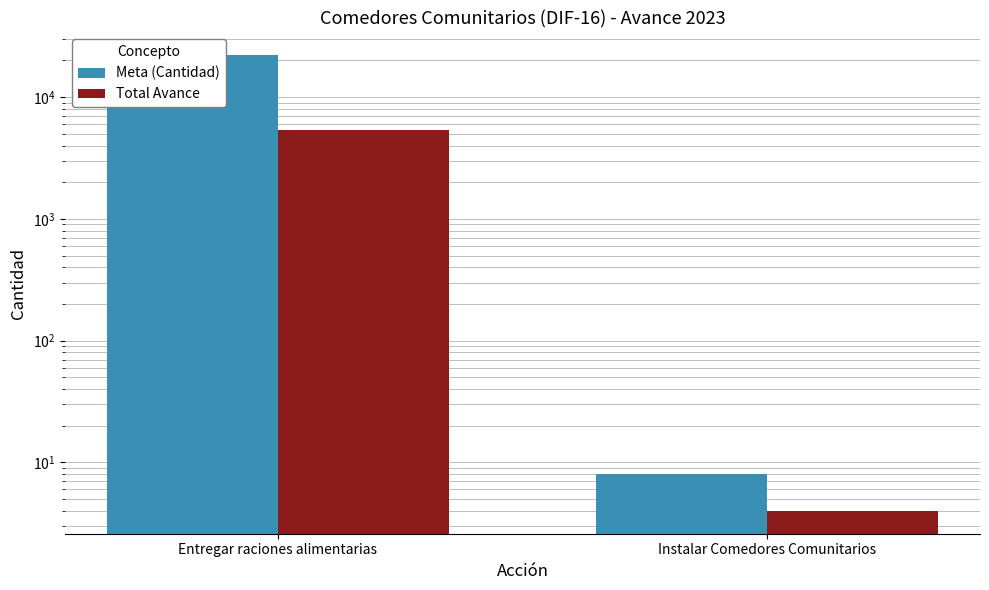

Where is Total Avance nearest to the value 2669?

Instalar Comedores Comunitarios